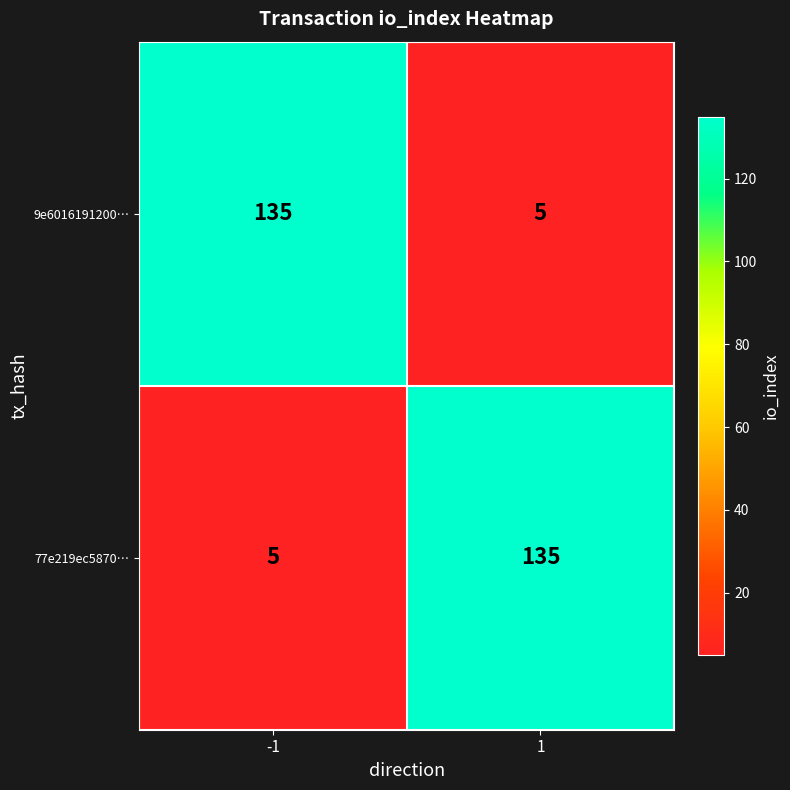

What is the difference between the maximum and minimum values in the 9e6016191200… series?

130